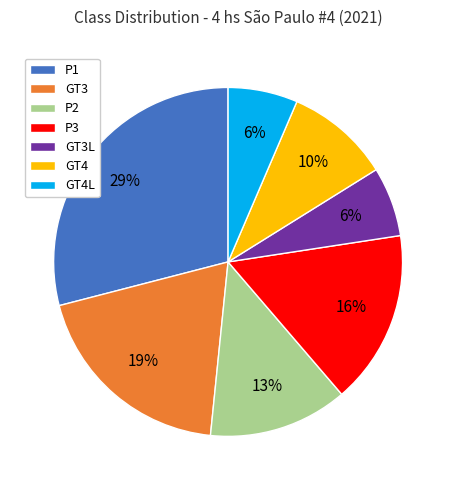

How many slices are in this pie chart?

7